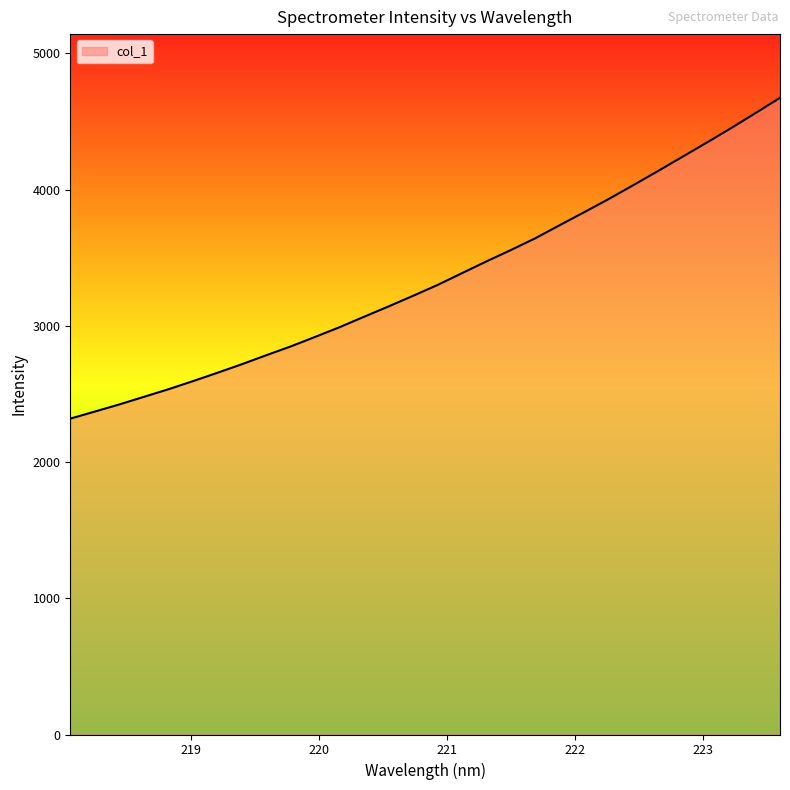

Reading right to left, transcribe all the data shown in this chart.

4673.8	4561.8	4451.2	4344.5	4239.6	4135.1	4032.3	3931.3	3834.7	3739.7	3643.1	3556.7	3473.0	3386.7	3299.9	3220.5	3142.7	3066.8	2990.2	2918.7	2848.7	2783.9	2717.8	2654.8	2593.5	2534.0	2478.3	2422.7	2370.5	2318.7